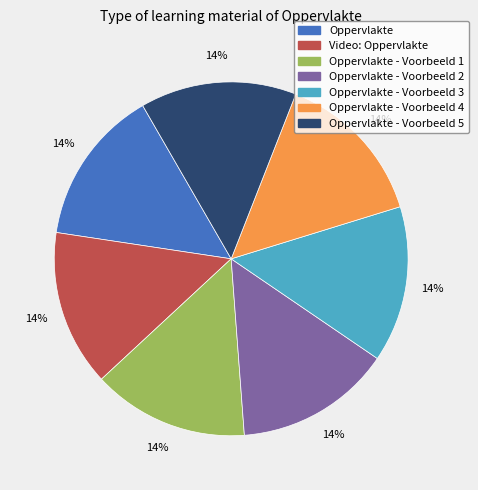

Approximately how many times larger is the value at Oppervlakte - Voorbeeld 2 compared to Oppervlakte - Voorbeeld 4?

1.0